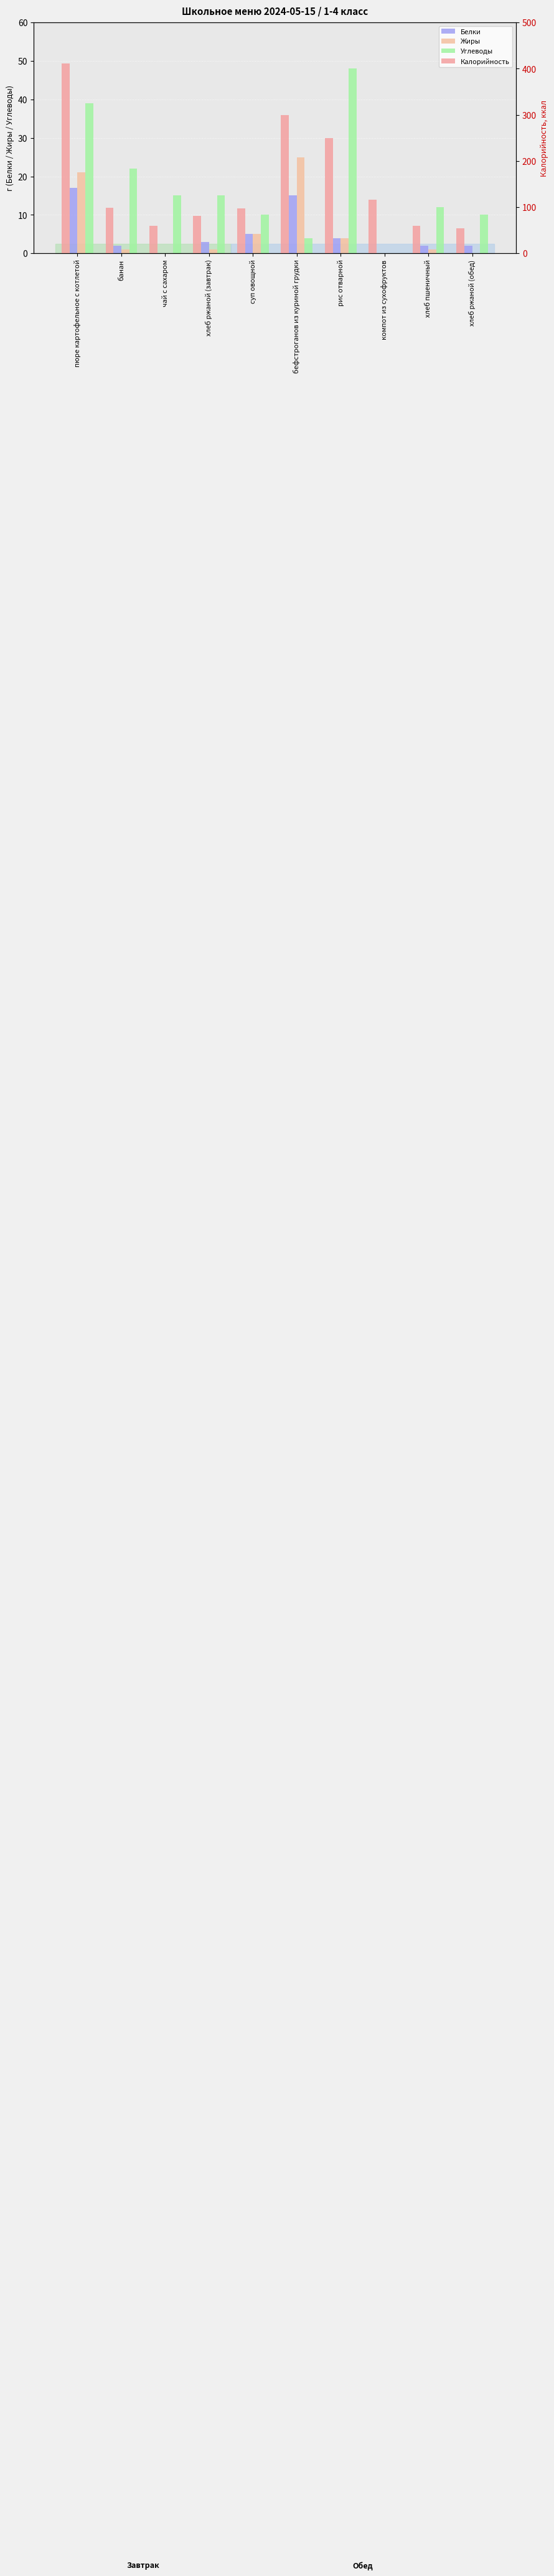

Does the chart contain any negative values?

No